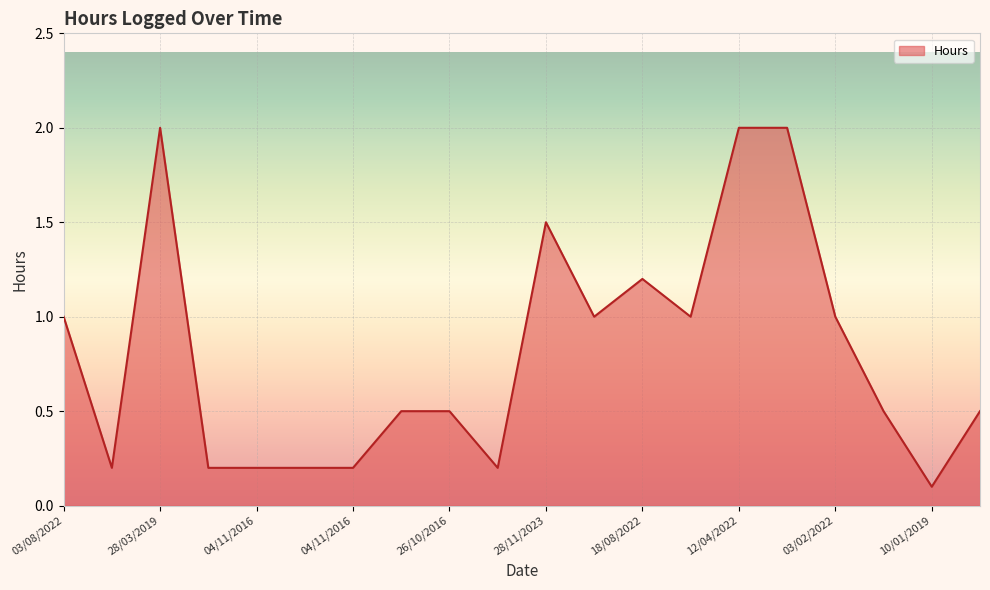

What is the difference between the maximum and minimum values?

1.9